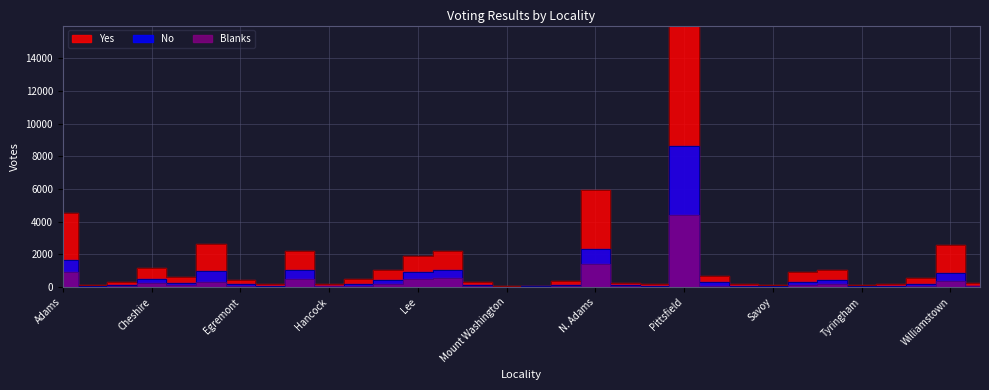

What are all the series names shown in the legend?

Yes, No, Blanks